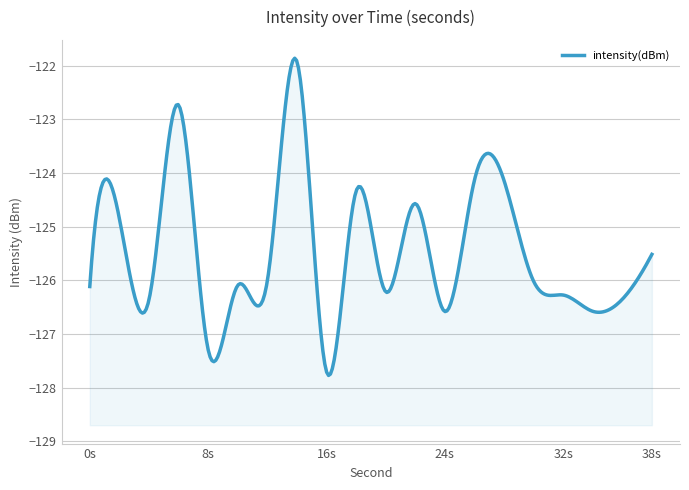

List the labels in order of value, largest first.

14, 6, 28, 26, 18, 22, 2, 38, 30, 12, 10, 0, 20, 32, 36, 4, 34, 24, 8, 16